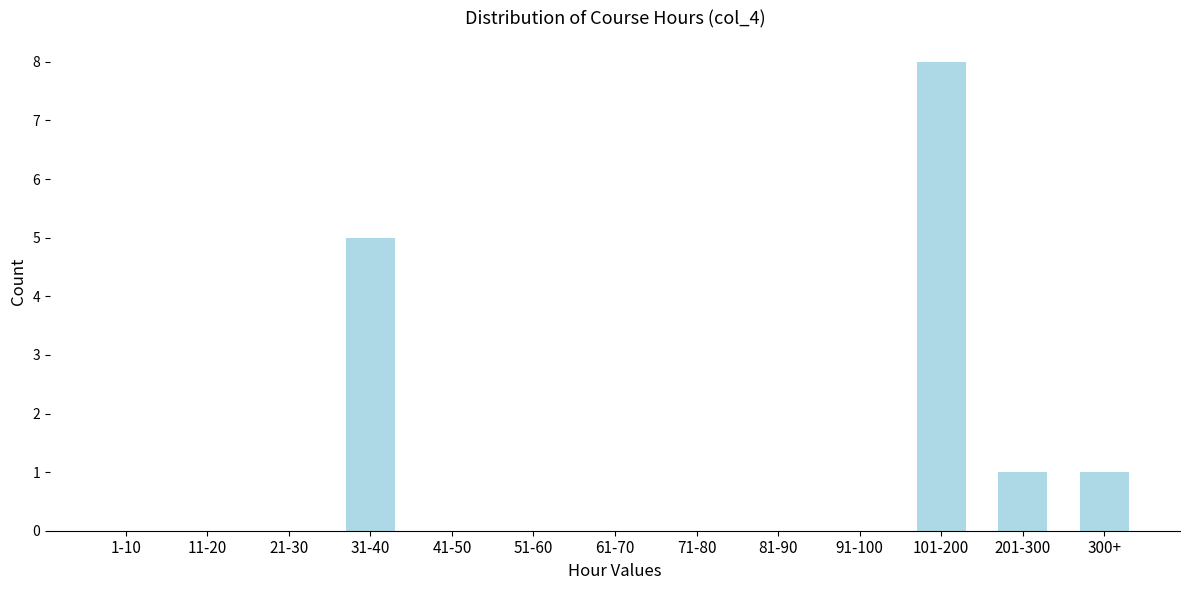

Reading left to right, transcribe all the data shown in this chart.

1-10=0	11-20=0	21-30=0	31-40=5	41-50=0	51-60=0	61-70=0	71-80=0	81-90=0	91-100=0	101-200=8	201-300=1	300+=1